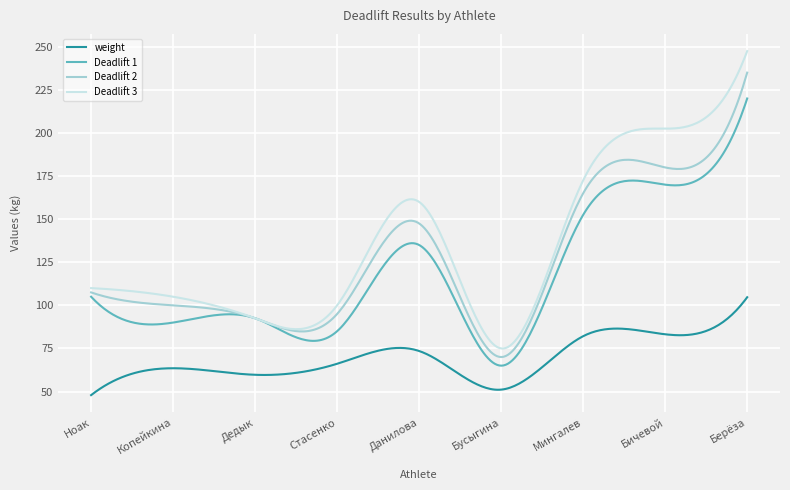

True or false: weight and Deadlift 3 cross at least once.

False